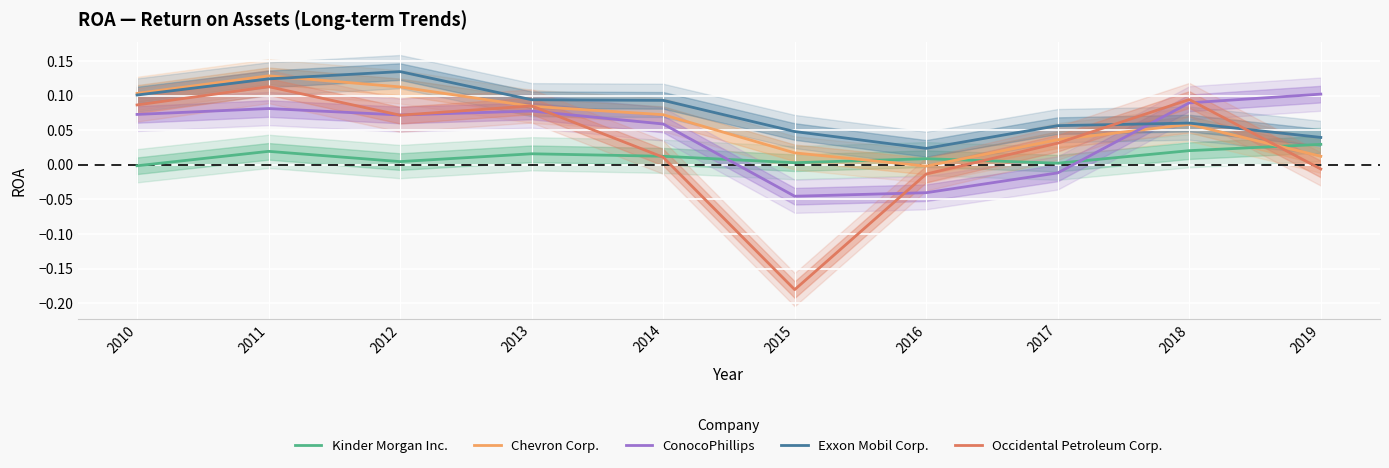

Which has a higher value, 2011 or 2014?

2011